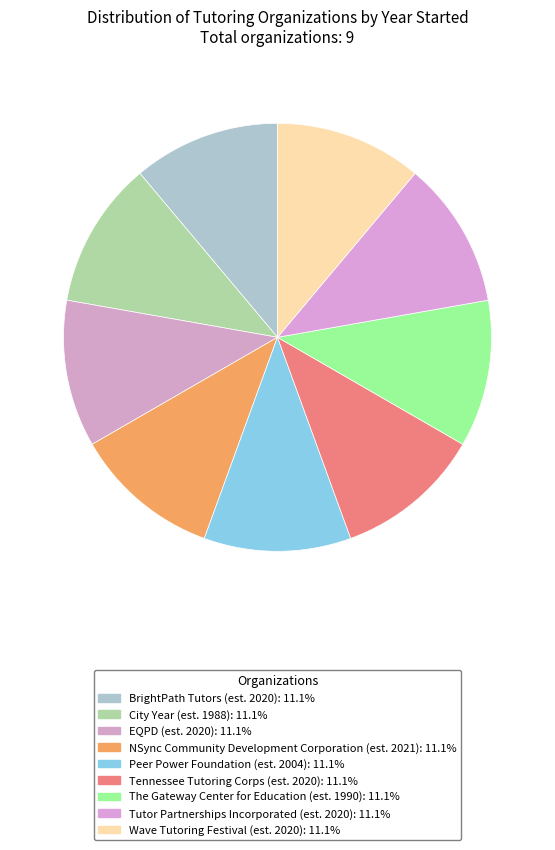

Is there any slice that represents more than half of the pie?

No